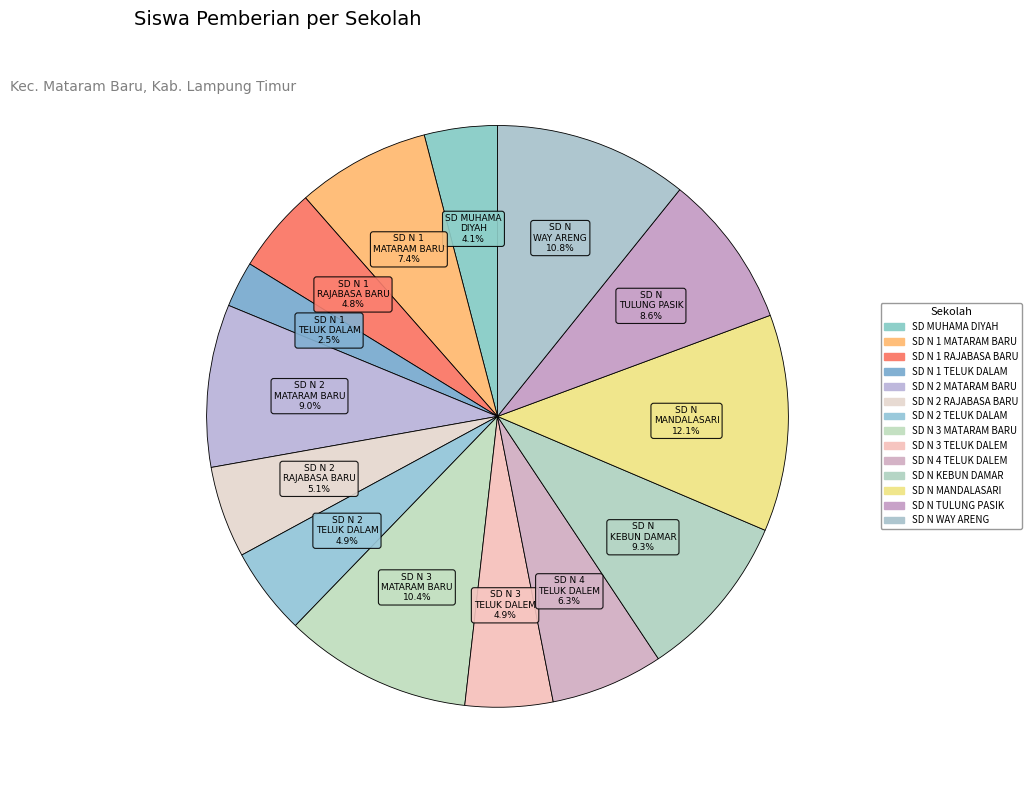

How many slices are in this pie chart?

14